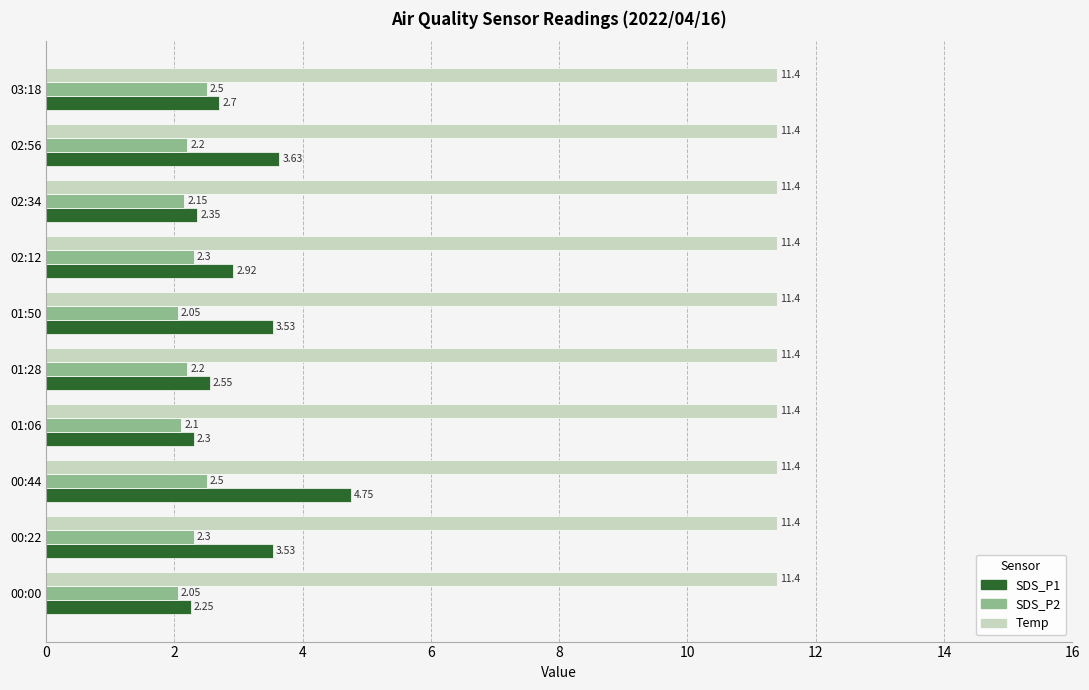

Between 00:00 and 01:50, which series saw the biggest shift?

SDS_P1